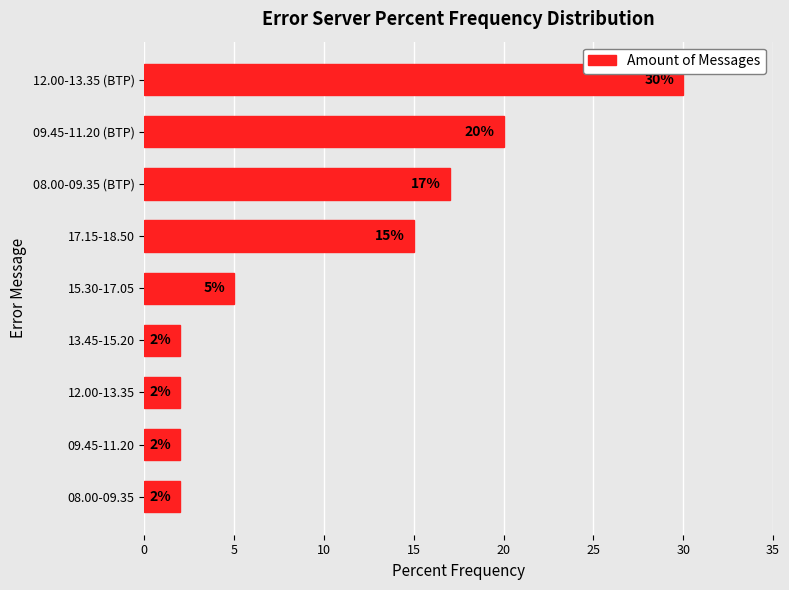

How many data points are less than 5?

4